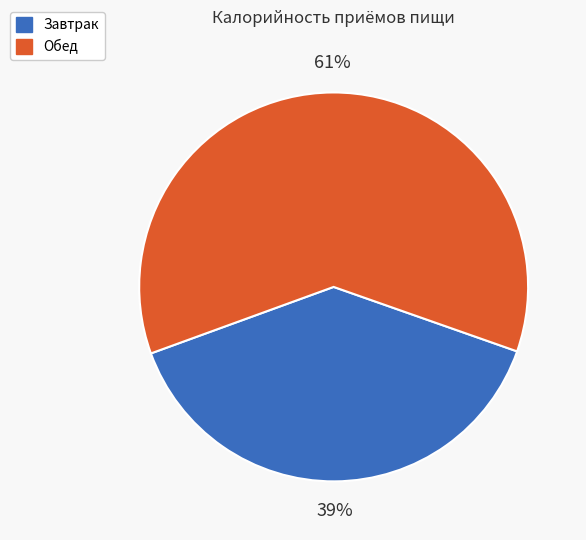

To the nearest percent, what is the difference between the Обед and Завтрак slice percentages?

22%